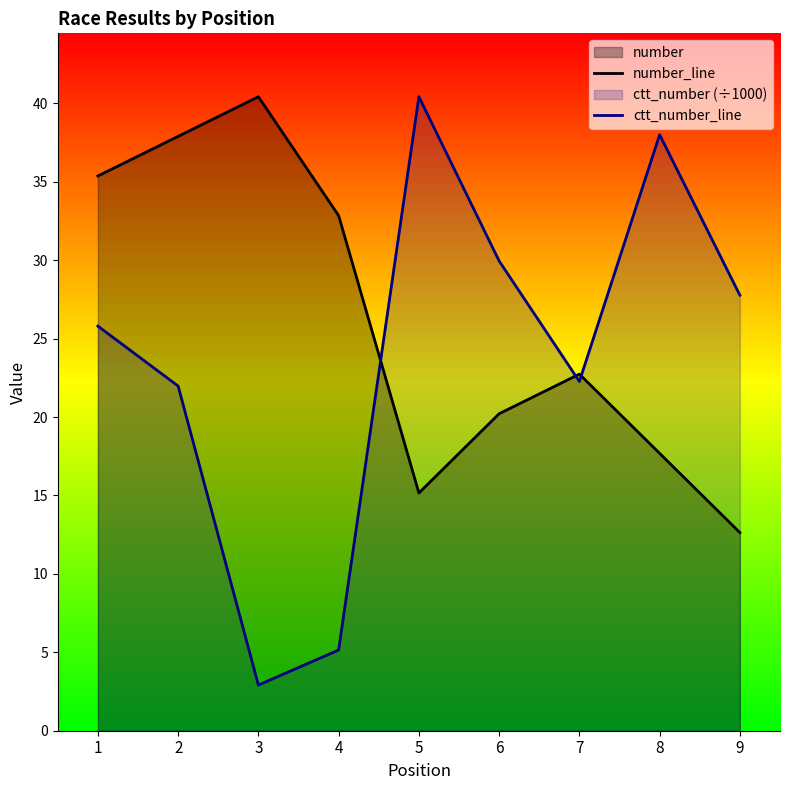

How many intersections are there between number_line and ctt_number_line?

3